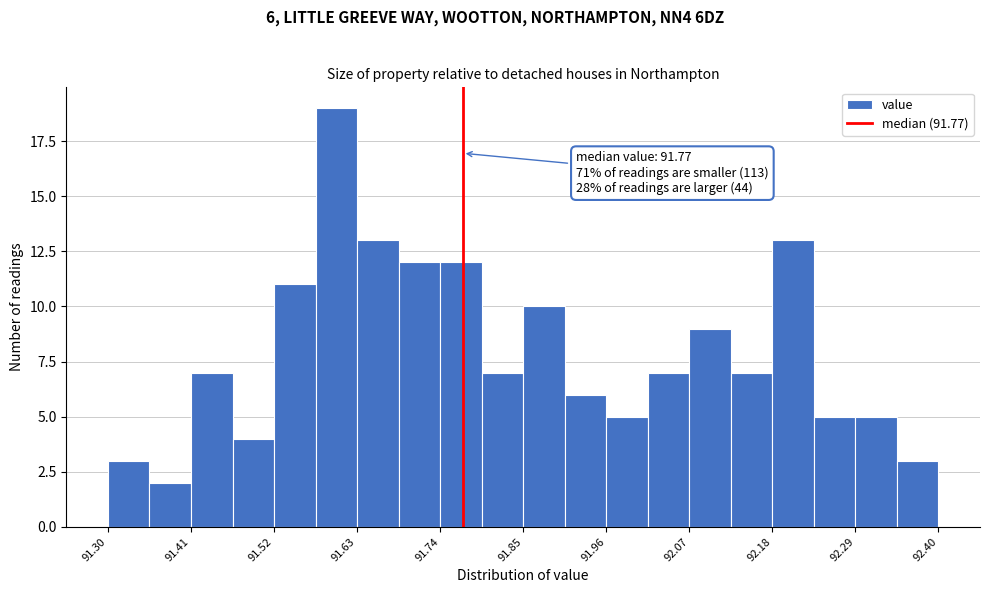

Around what value on the x-axis is the tallest bar? Give the approximate position of its centre, as read against the axis.

91.60